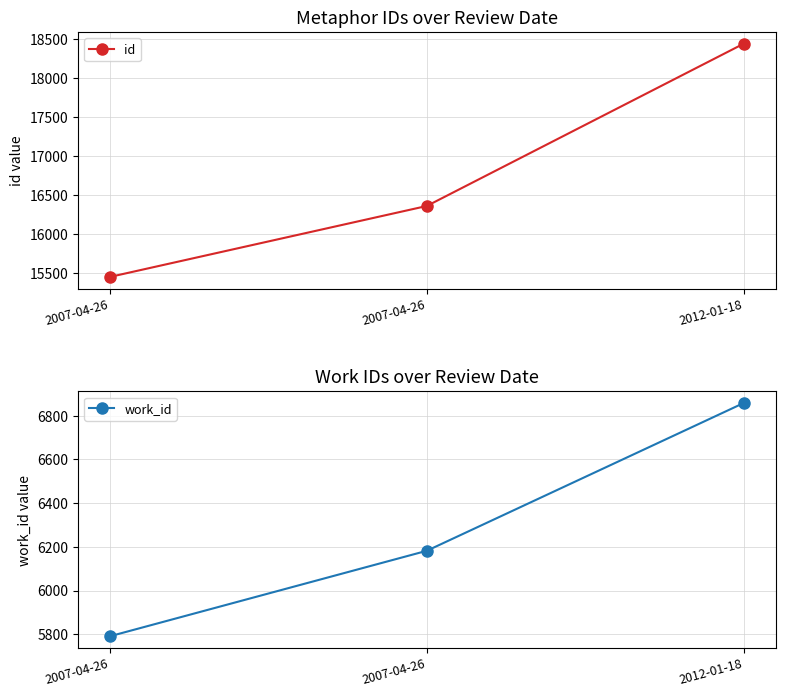

Which series changed the most between 2007-04-26 and 2012-01-18?

id